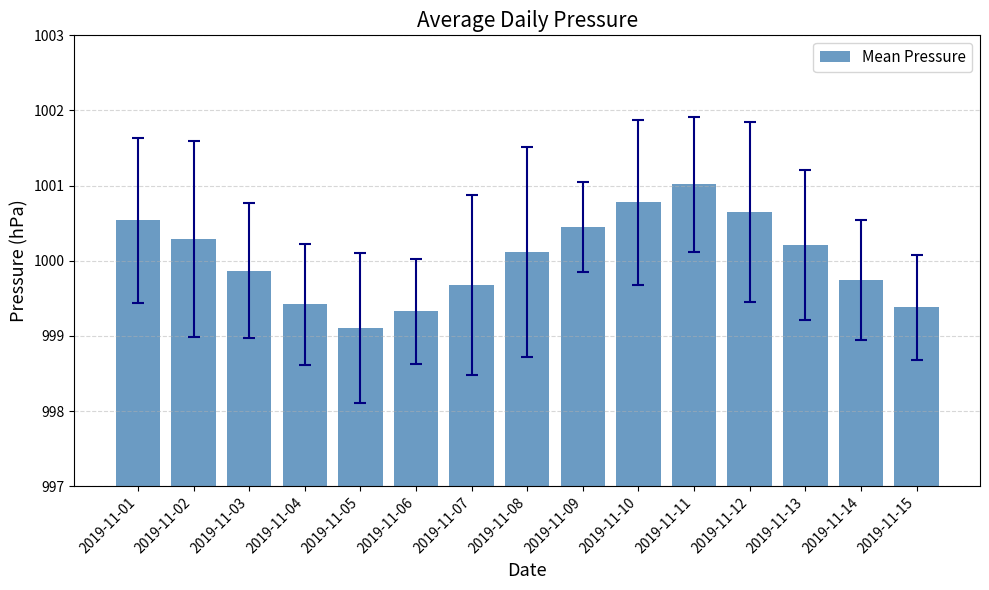

Between 2019-11-15 and 2019-11-07, which is larger?

2019-11-07